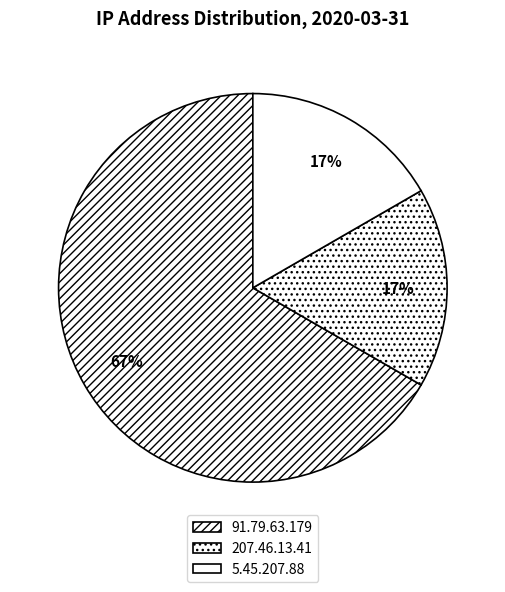

Does any single category account for the majority?

Yes